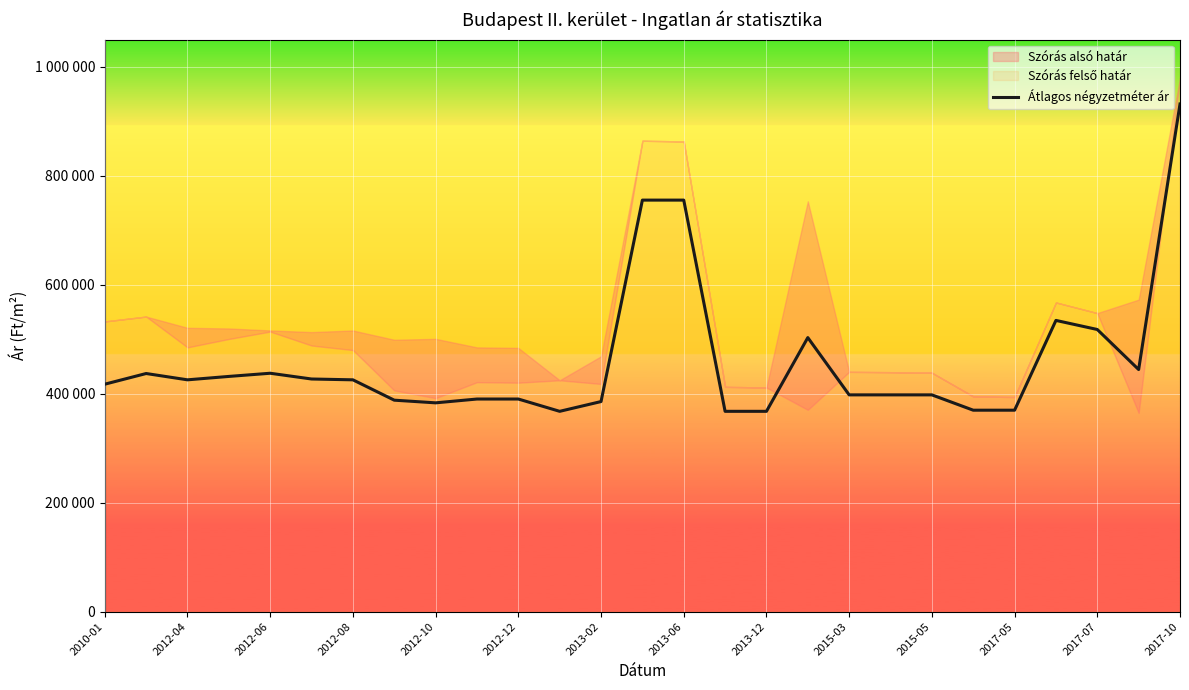

Which has a higher value, 2017-10 or 2017-05?

2017-10